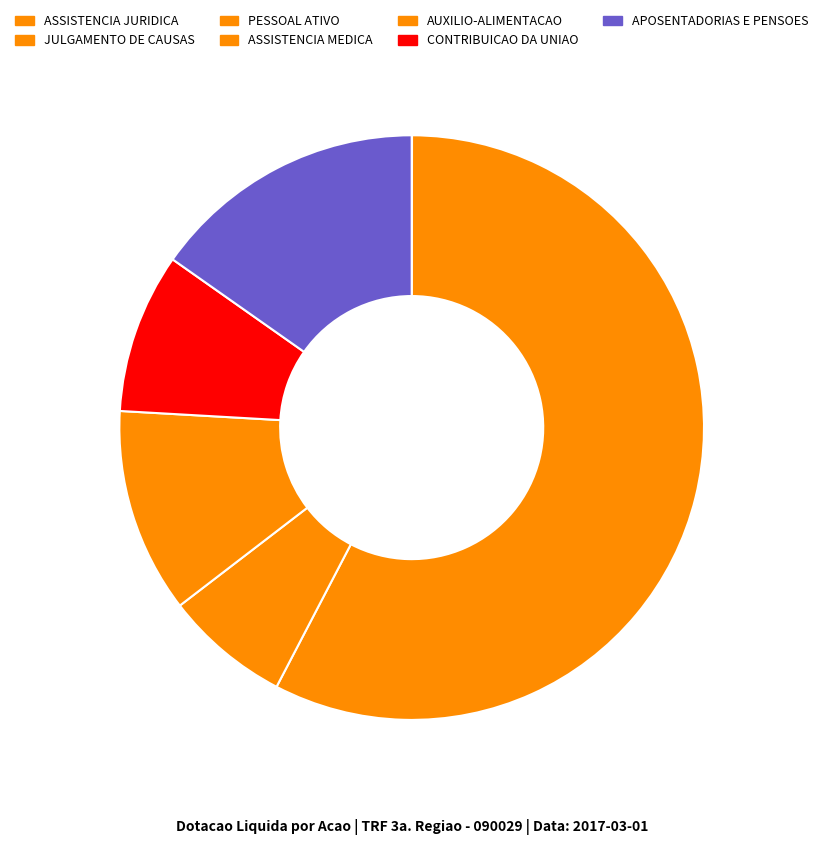

To the nearest percent, what portion does APOSENTADORIAS E PENSOES represent?

15%